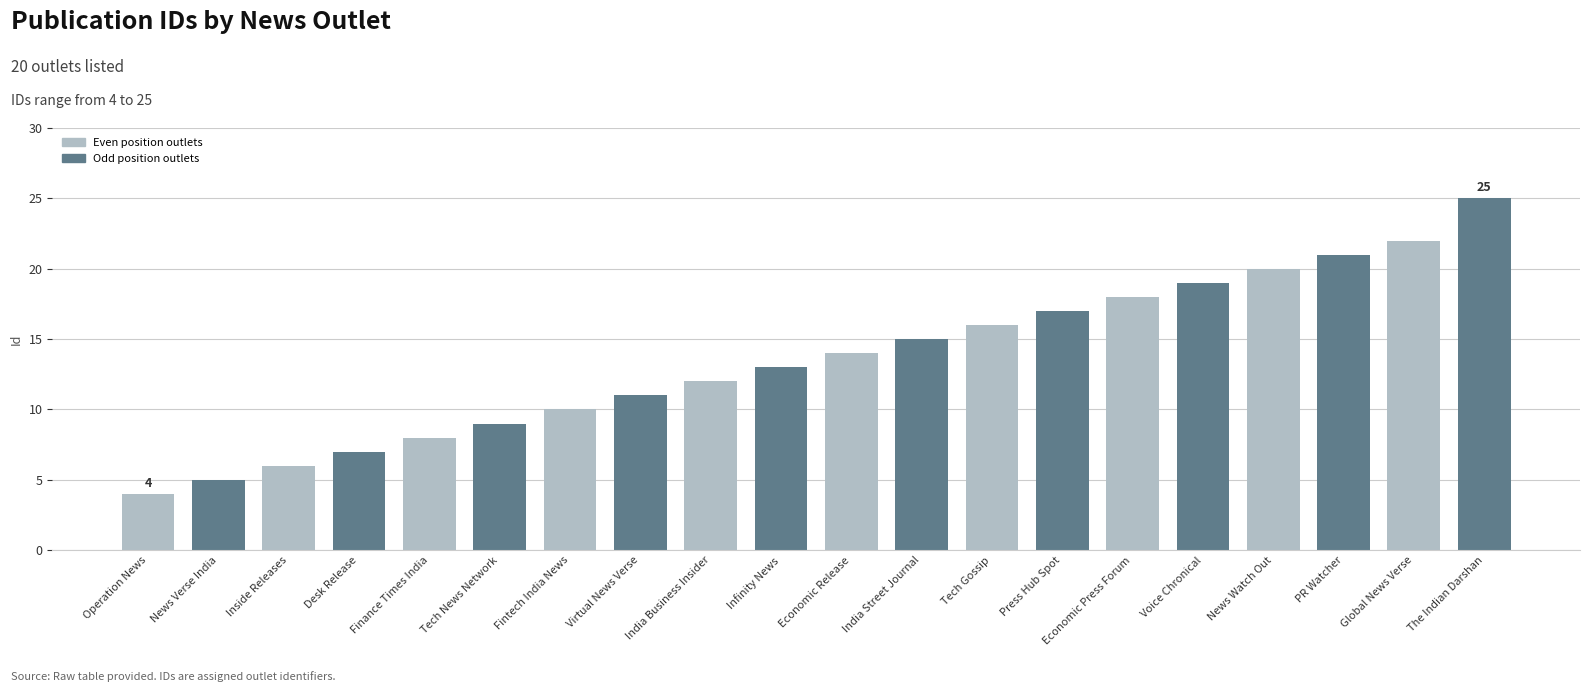

What is the smallest value displayed?

4